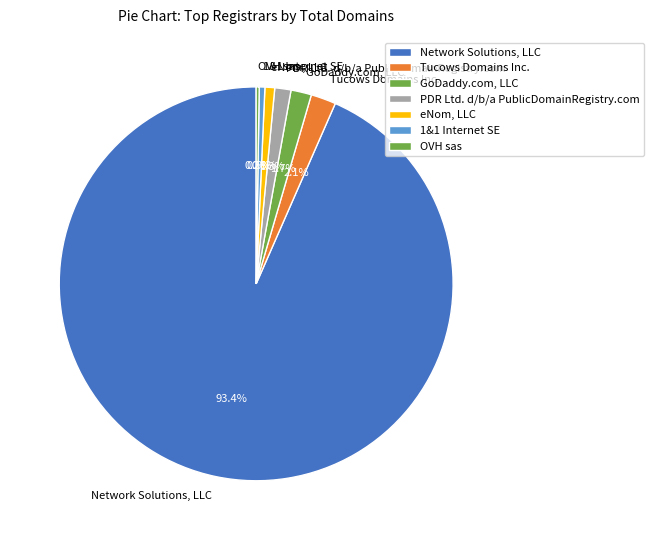

Between Network Solutions, LLC and eNom, LLC, which is larger?

Network Solutions, LLC